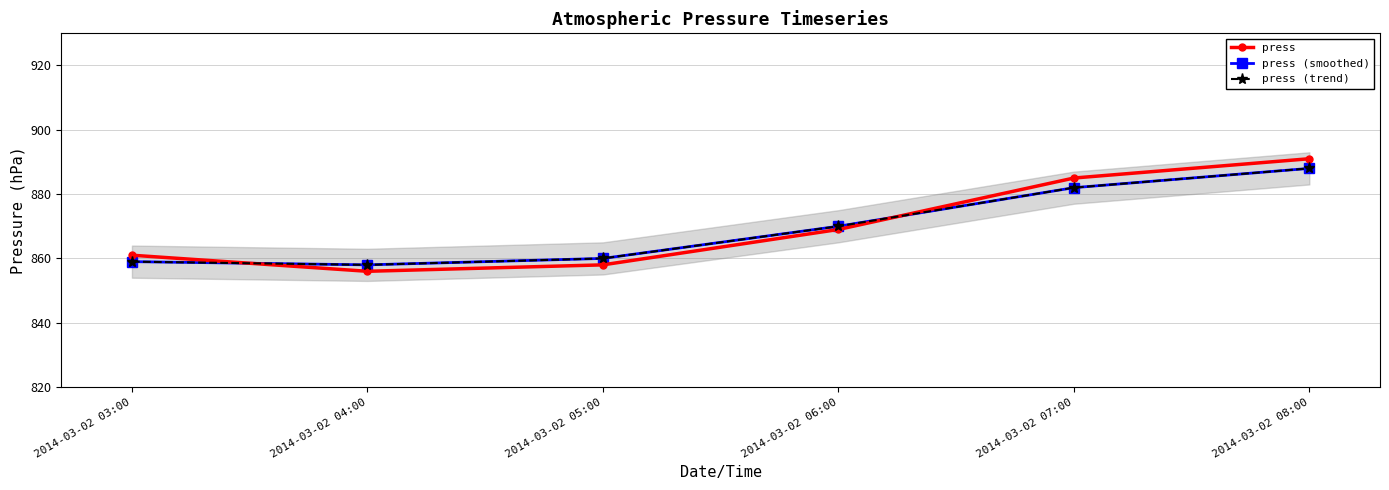

At how many categories does at least one series exceed 883?

2